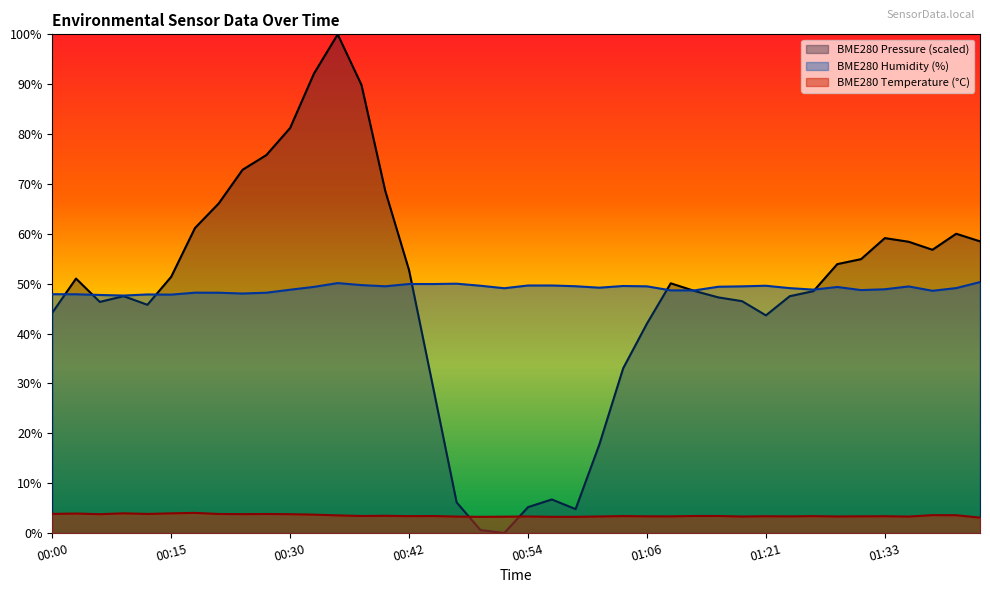

What is the approximate value of BME280_temperature at 01:36?

3.3